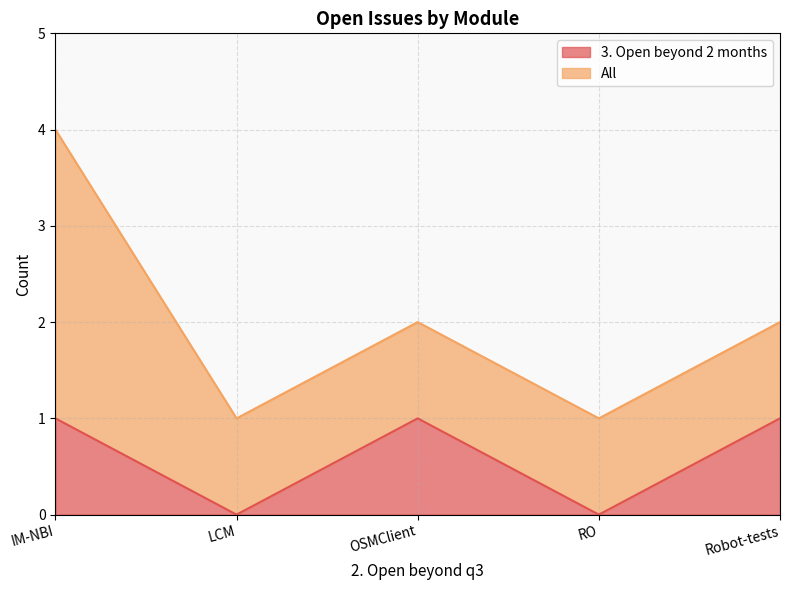

How many interior local peaks (higher than both neighbors) does the data have?

1